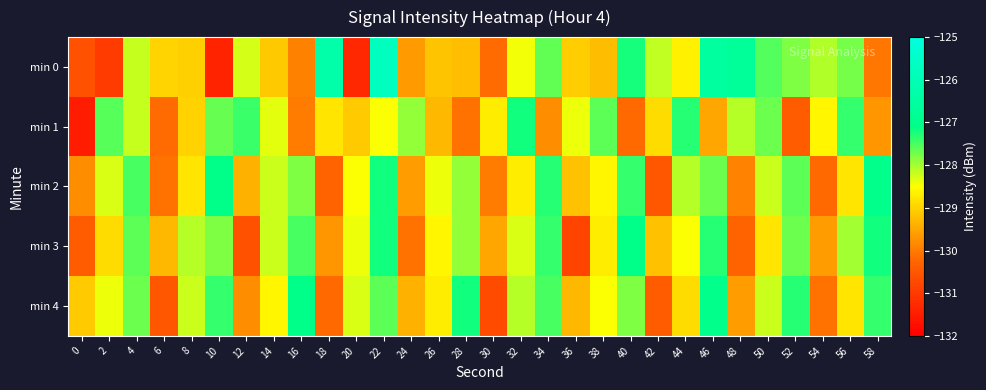

Reading right to left, list all the values displayed in this chart.

min 0: 58=-130.0	56=-127.8	54=-128.1	52=-127.8	50=-127.6	48=-126.7	46=-126.6	44=-128.7	42=-128.2	40=-127.2	38=-129.2	36=-129.1	34=-127.6	32=-128.4	30=-130.2	28=-129.2	26=-129.2	24=-129.6	22=-125.8	20=-131.3	18=-126.3	16=-129.9	14=-129.1	12=-128.3	10=-131.4	8=-129.0	6=-129.0	4=-128.2	2=-131.0	0=-130.6
min 1: 58=-129.7	56=-127.4	54=-128.6	52=-130.4	50=-127.7	48=-128.1	46=-129.5	44=-127.3	42=-128.9	40=-130.2	38=-127.6	36=-128.4	34=-129.8	32=-127.2	30=-128.7	28=-130.1	26=-129.3	24=-127.9	22=-128.5	20=-129.1	18=-128.8	16=-130.0	14=-128.3	12=-127.4	10=-127.7	8=-129.0	6=-130.2	4=-128.2	2=-127.6	0=-131.5
min 2: 58=-127.0	56=-128.8	54=-130.2	52=-127.6	50=-128.2	48=-129.9	46=-127.7	44=-128.1	42=-130.5	40=-127.4	38=-128.6	36=-129.2	34=-127.3	32=-128.7	30=-130.0	28=-127.9	26=-128.4	24=-129.6	22=-127.2	20=-128.5	18=-130.3	16=-127.8	14=-128.2	12=-129.4	10=-127.1	8=-128.8	6=-130.1	4=-127.5	2=-128.3	0=-129.8
min 3: 58=-127.2	56=-128.0	54=-129.6	52=-127.7	50=-128.8	48=-130.3	46=-127.3	44=-128.5	42=-129.2	40=-127.1	38=-128.7	36=-130.8	34=-127.4	32=-128.3	30=-129.5	28=-127.9	26=-128.6	24=-130.1	22=-127.2	20=-128.4	18=-129.7	16=-127.5	14=-128.2	12=-130.6	10=-127.8	8=-128.1	6=-129.3	4=-127.6	2=-128.9	0=-130.4
min 4: 58=-127.4	56=-128.8	54=-130.1	52=-127.3	50=-128.2	48=-129.6	46=-127.0	44=-128.9	42=-130.4	40=-127.8	38=-128.5	36=-129.3	34=-127.5	32=-128.1	30=-130.7	28=-127.2	26=-128.7	24=-129.4	22=-127.6	20=-128.3	18=-130.2	16=-127.1	14=-128.6	12=-129.8	10=-127.4	8=-128.2	6=-130.5	4=-127.7	2=-128.4	0=-129.1